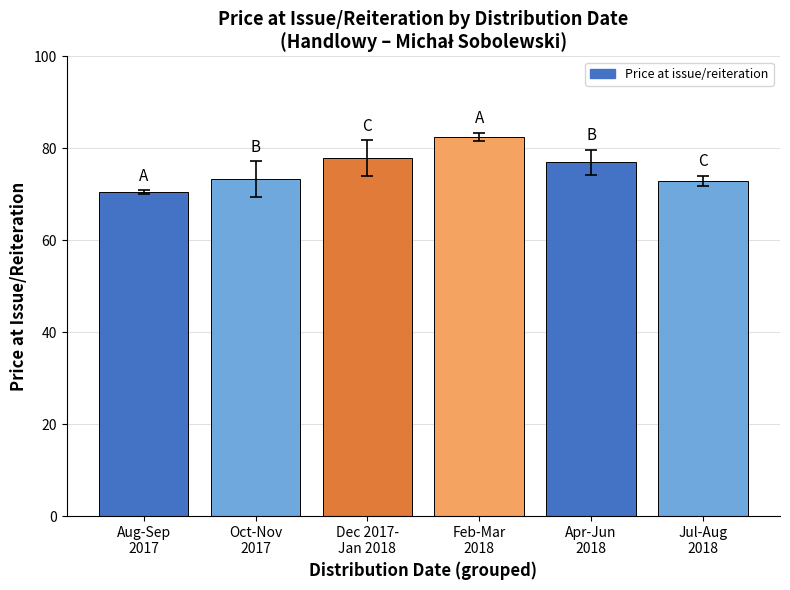

How many series are shown in this chart?

1